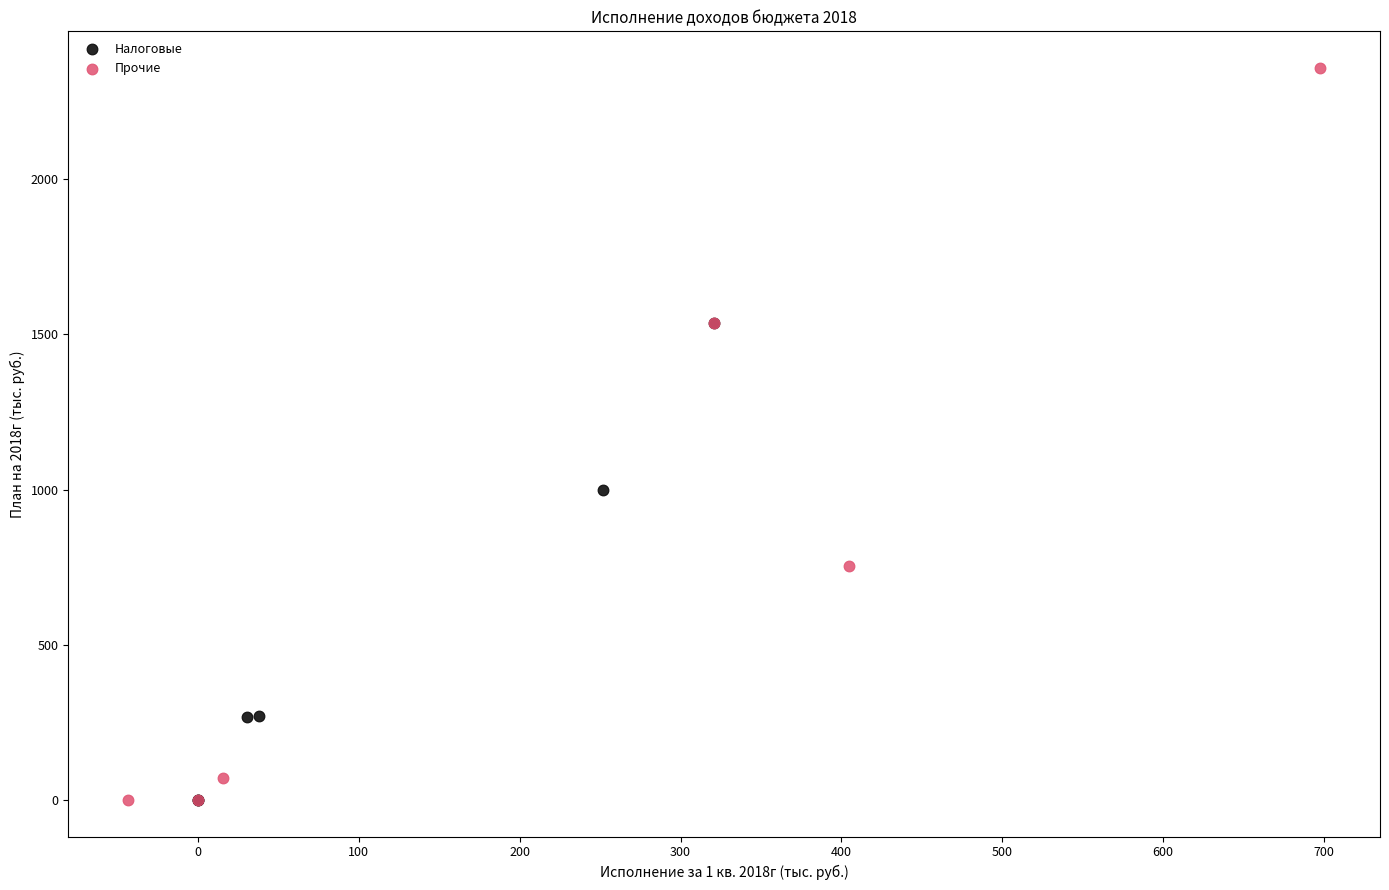

Which series has the widest spread of Y values?

Прочие